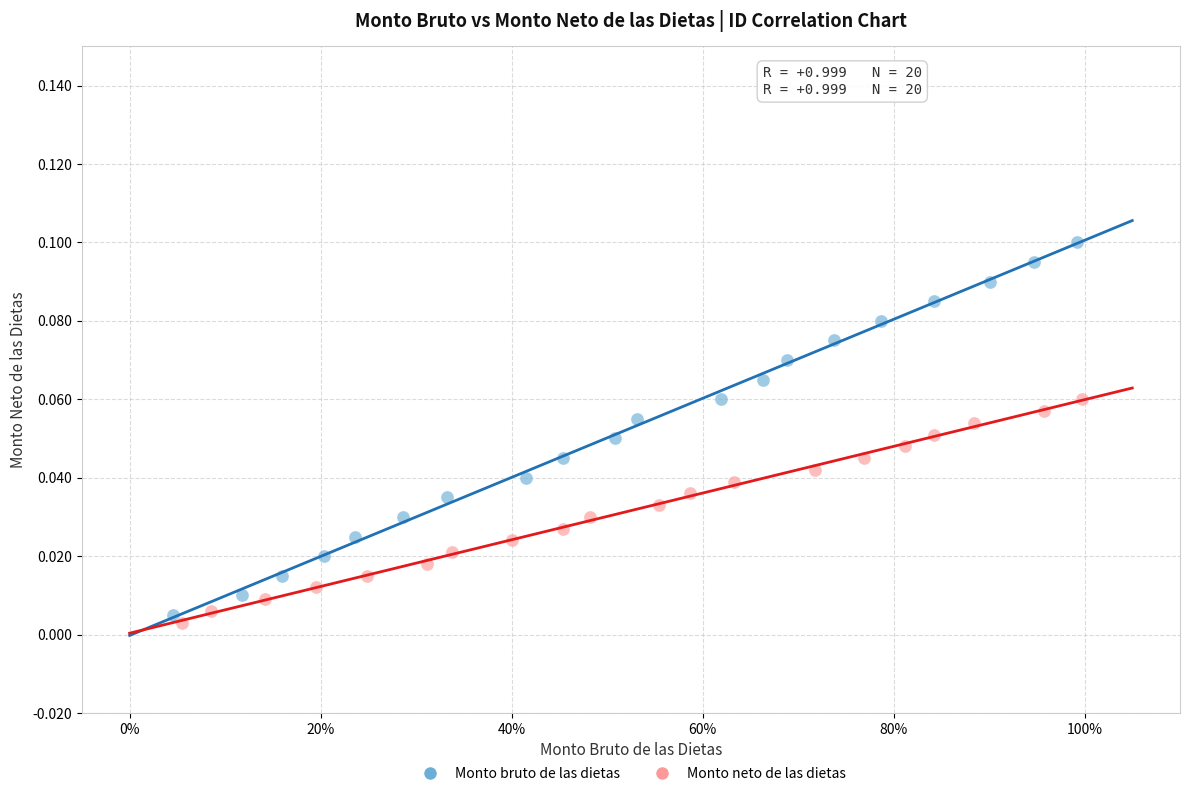

Which series contains the highest Y value?

Monto bruto de las dietas